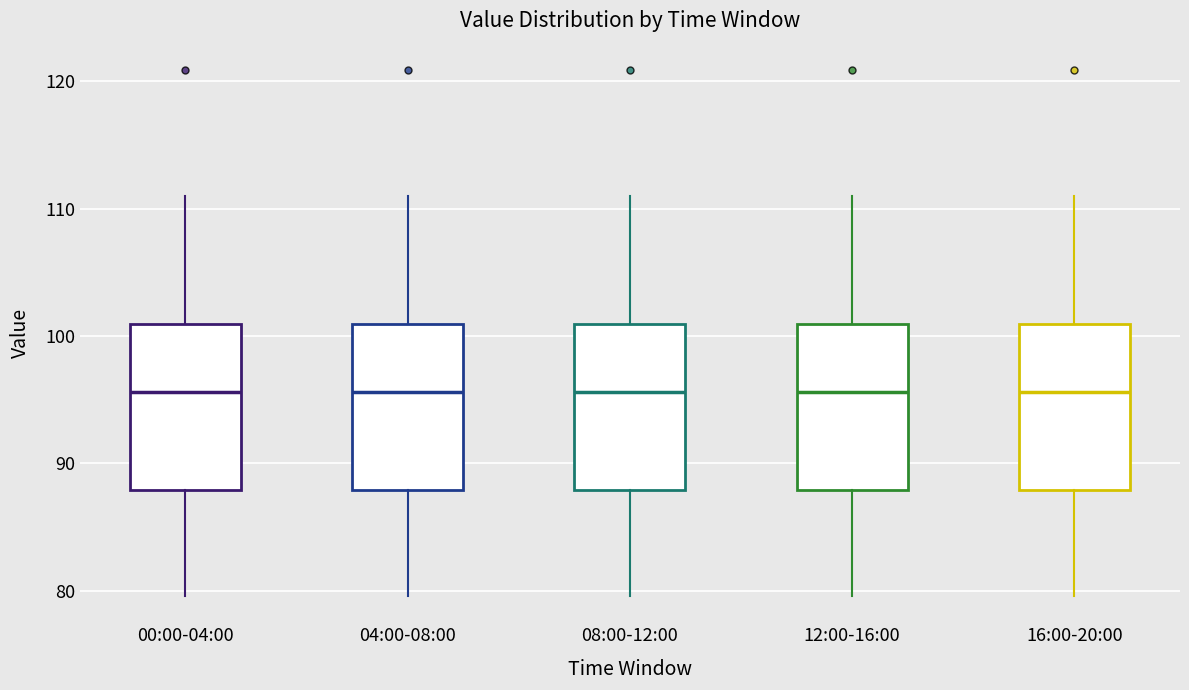

Where does the median line of the box for 12:00-16:00 sit on the y-axis? The values are not printed on the chart, so give them approximately, as read against the axis.

96